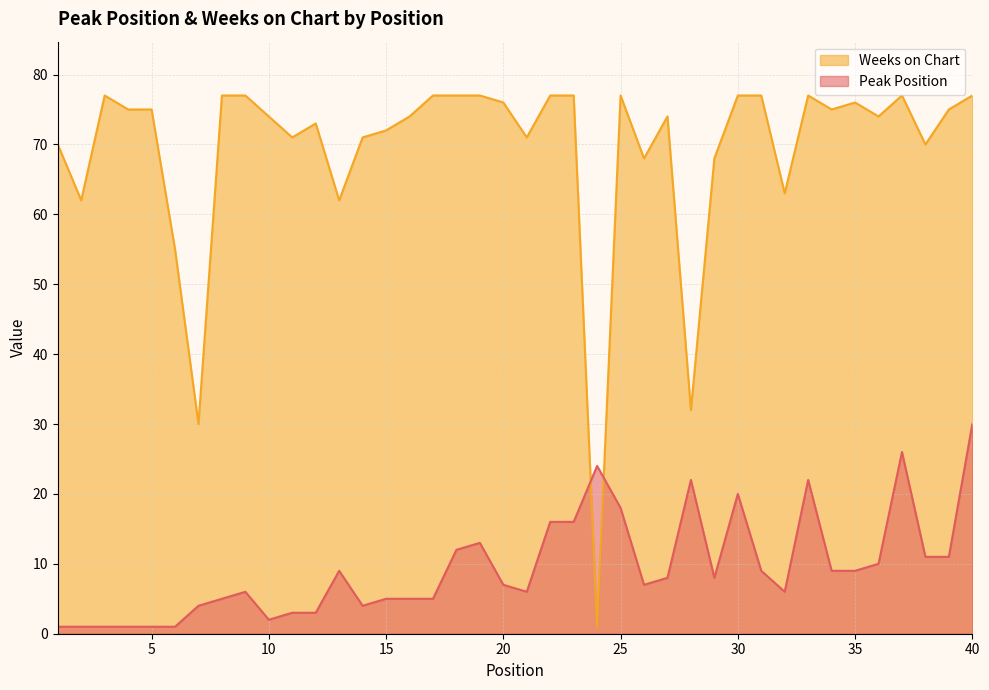

What is the sum of all Weeks on Chart values?

2765